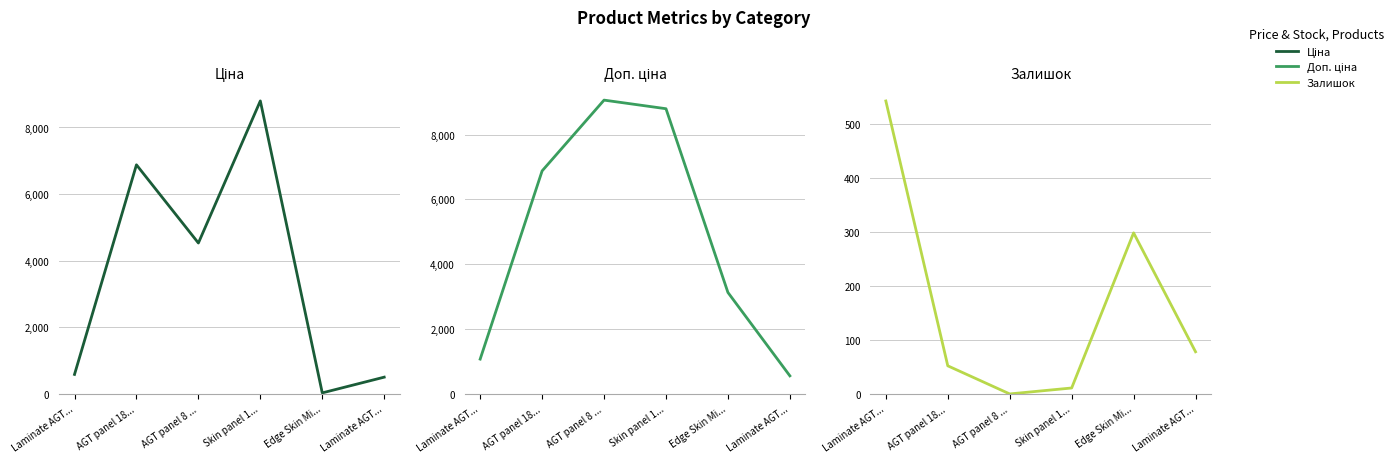

Does the chart have visible grid lines?

Yes